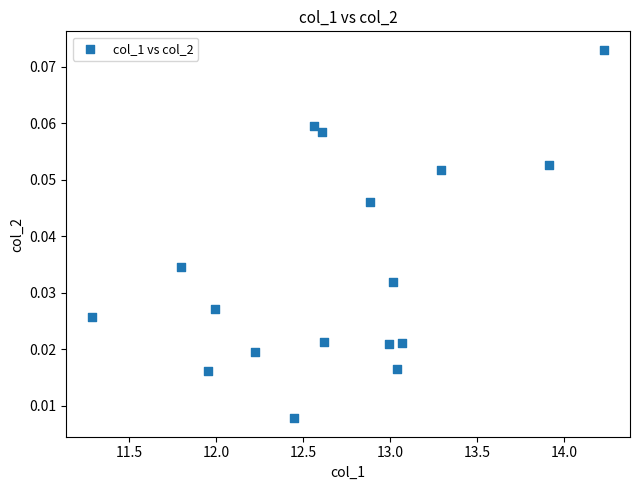

What is the range of X values (max minus min)?

2.9